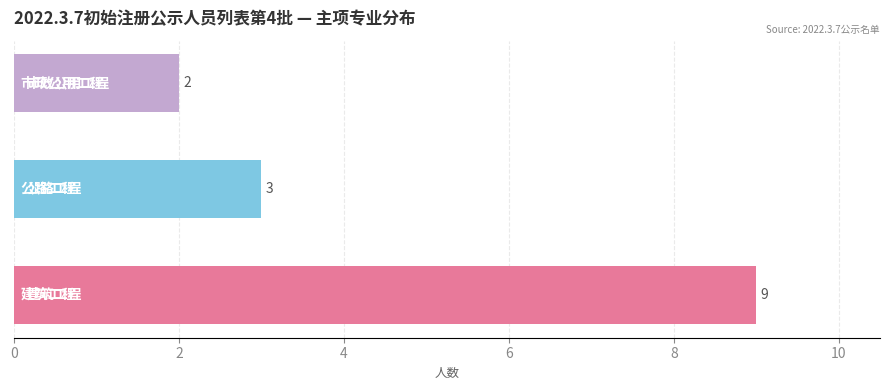

What is the maximum value shown in the chart?

9